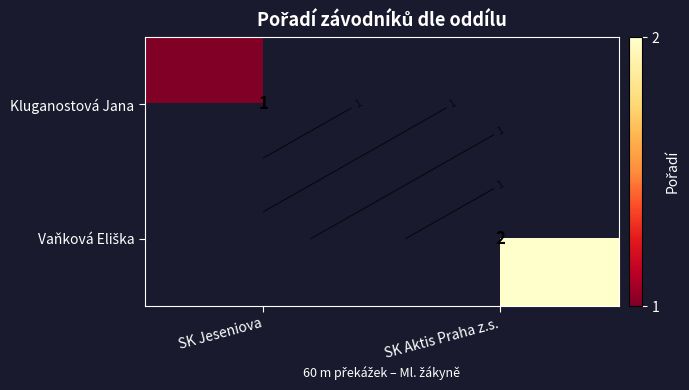

At how many categories does at least one series exceed 1?

1